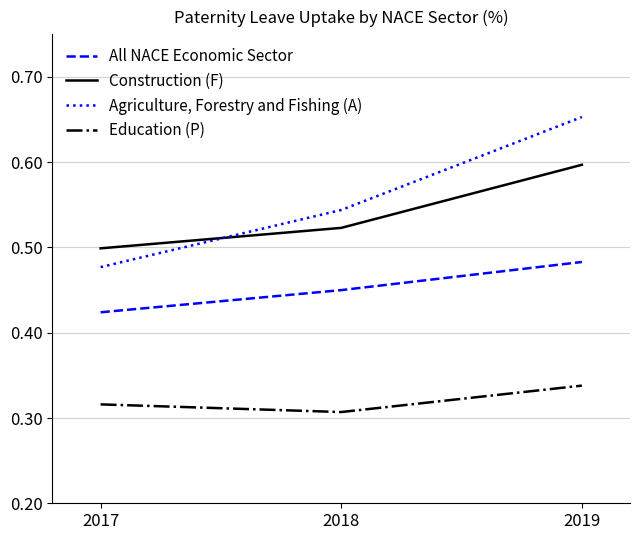

At how many categories does at least one series exceed 38?

3